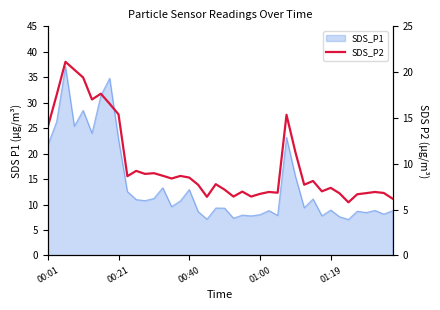

Between 9 and 32, which is larger?

9